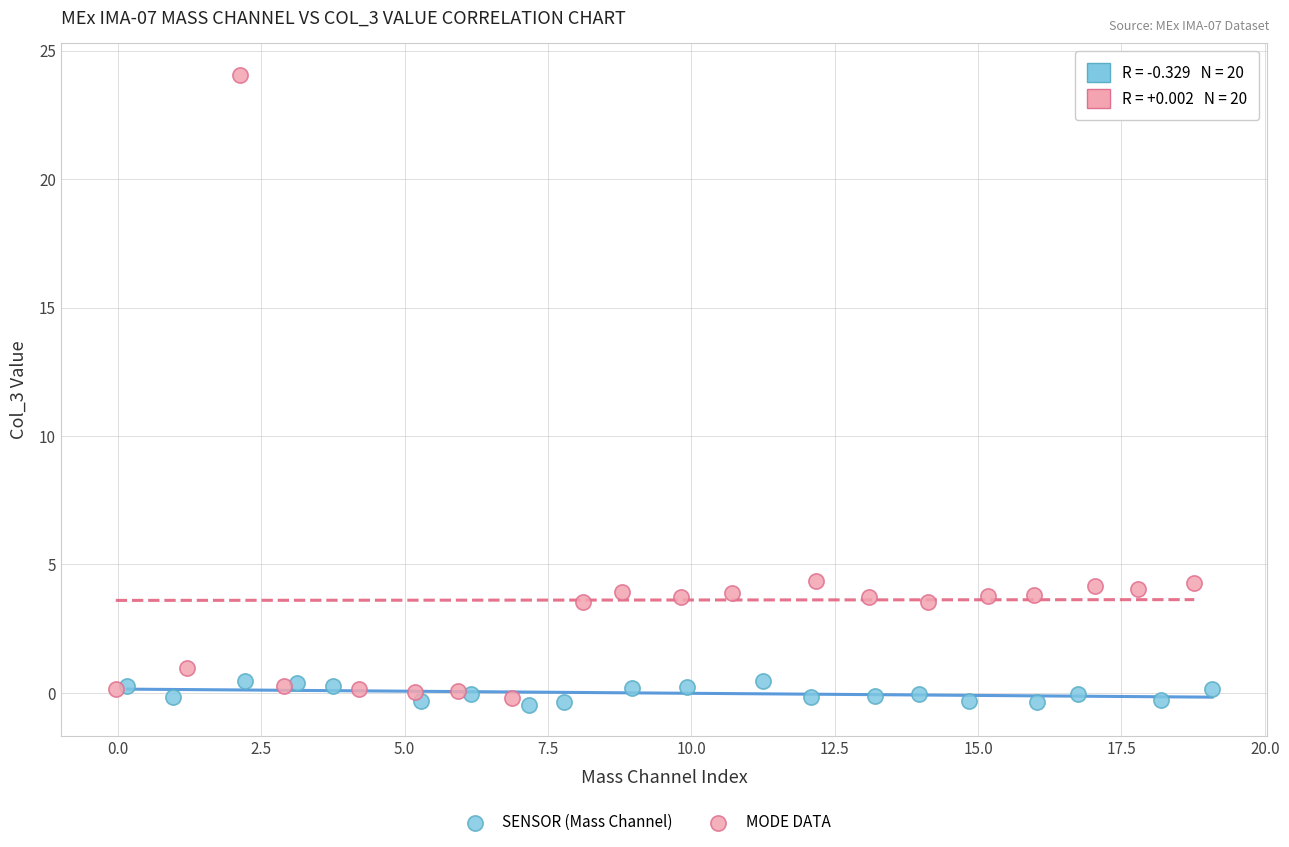

Which series has the largest Y range (max minus min)?

MODE DATA